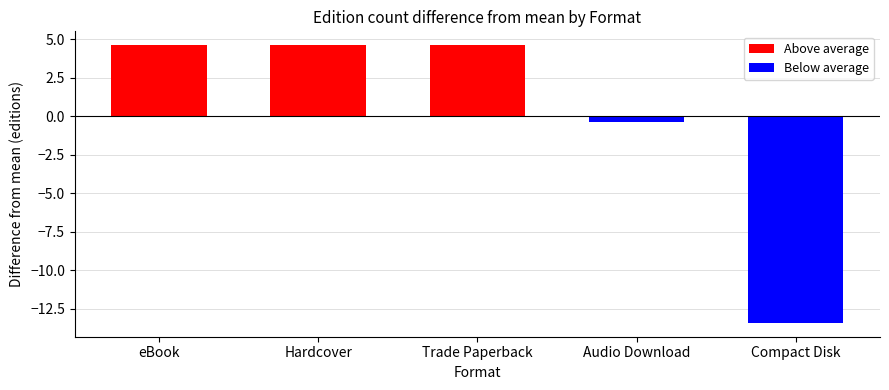

Where is Below average nearest to the value -6?

Audio Download